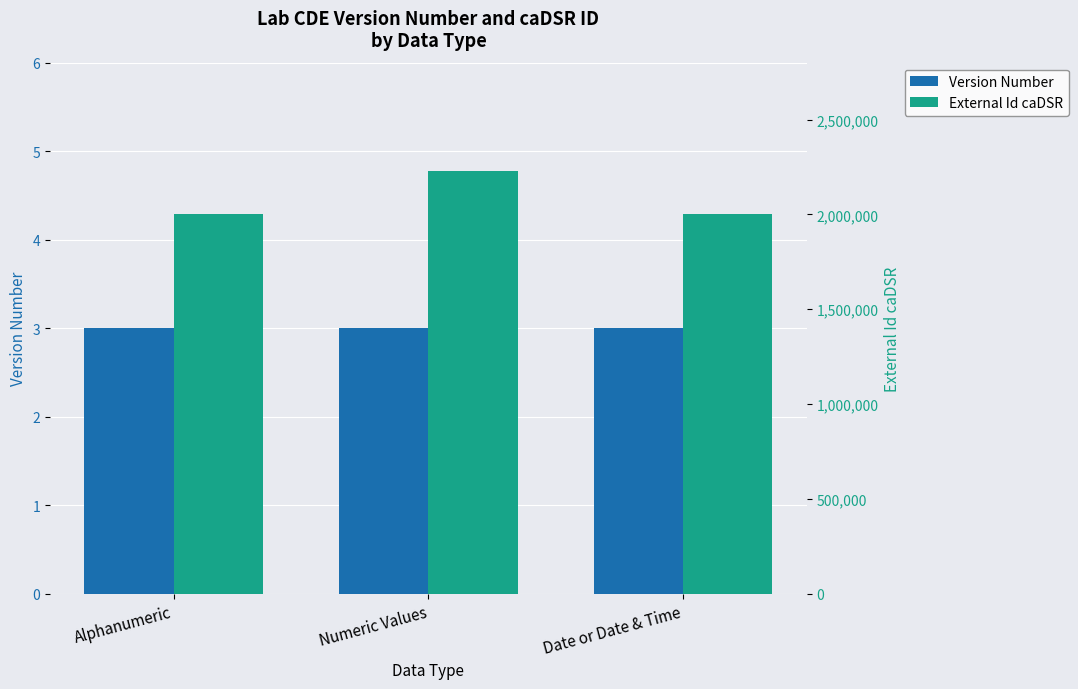

What is the label of the 3rd bar from the left?

Date or Date & Time